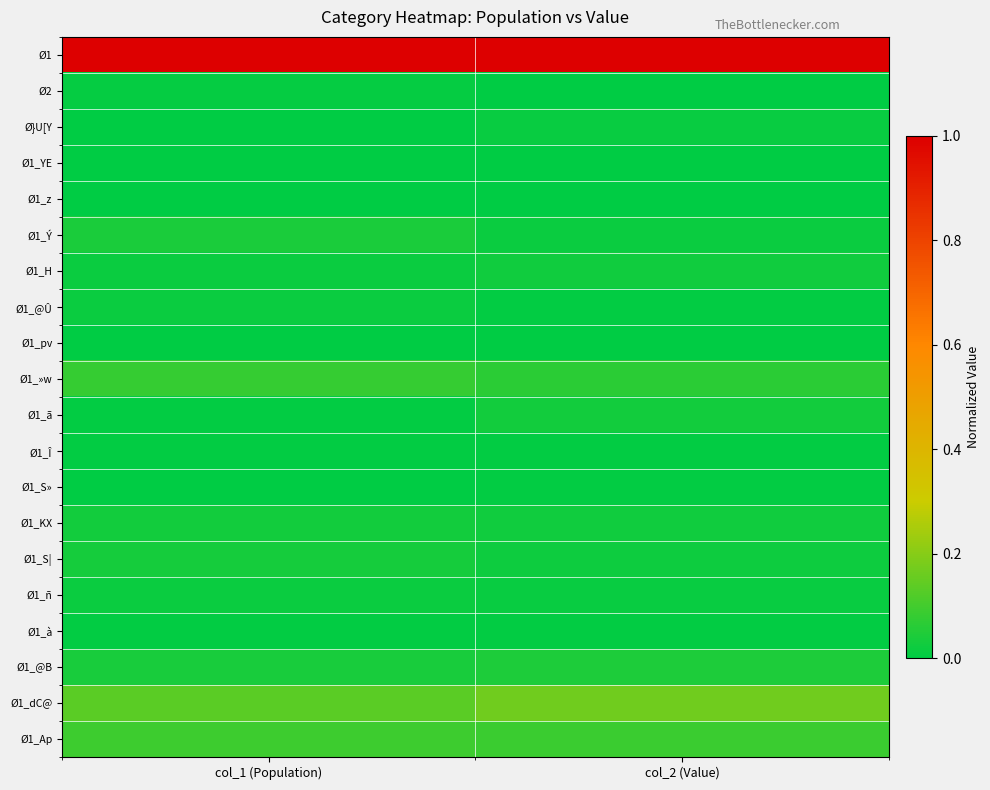

How many series are shown in this chart?

20